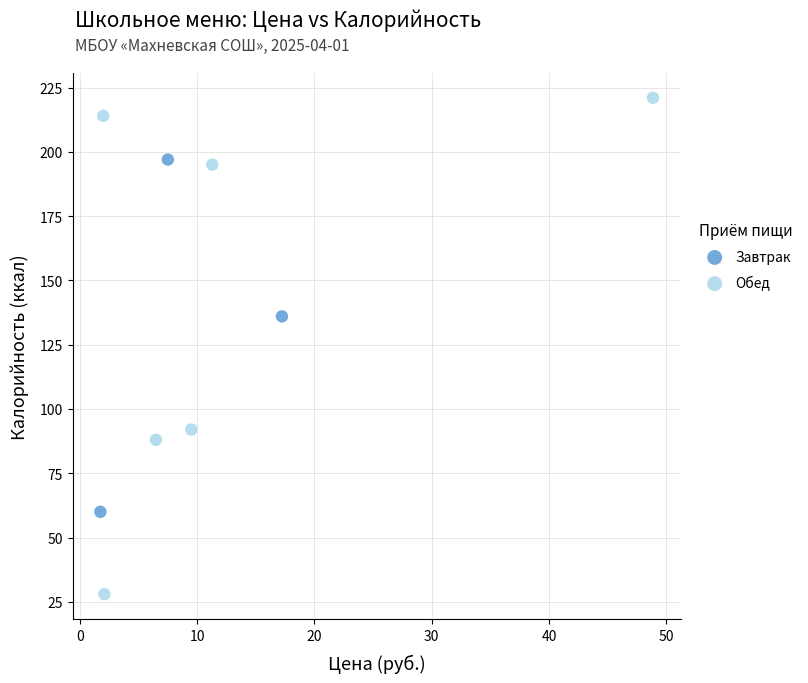

What are all the series names shown in the legend?

Завтрак, Обед